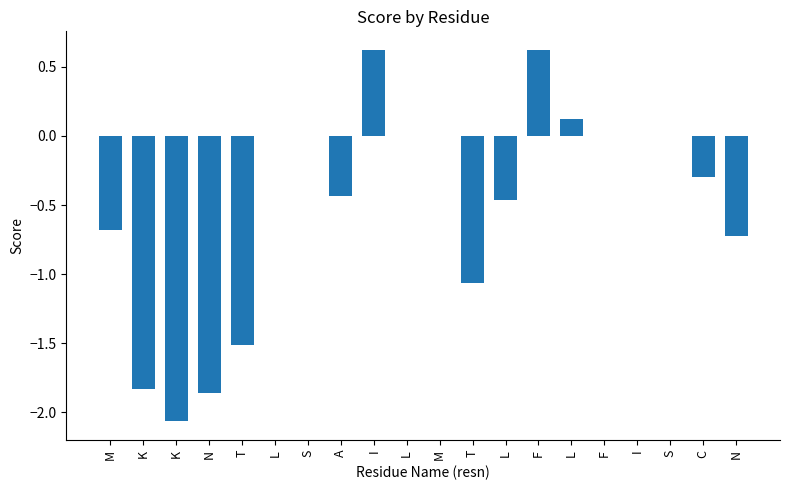

The value at L is 0.2. True or false?

False